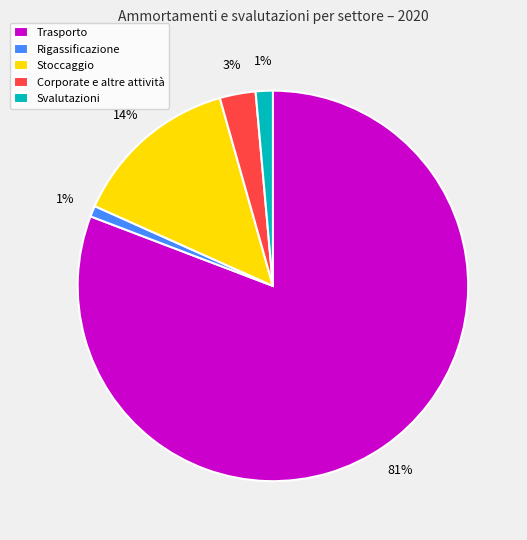

The Svalutazioni slice represents 14% of the pie. True or false?

False